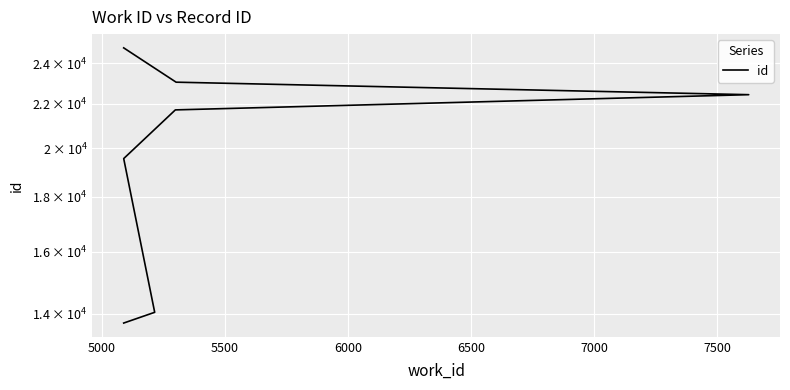

What is the difference between the values at 7000 and 6500?

612